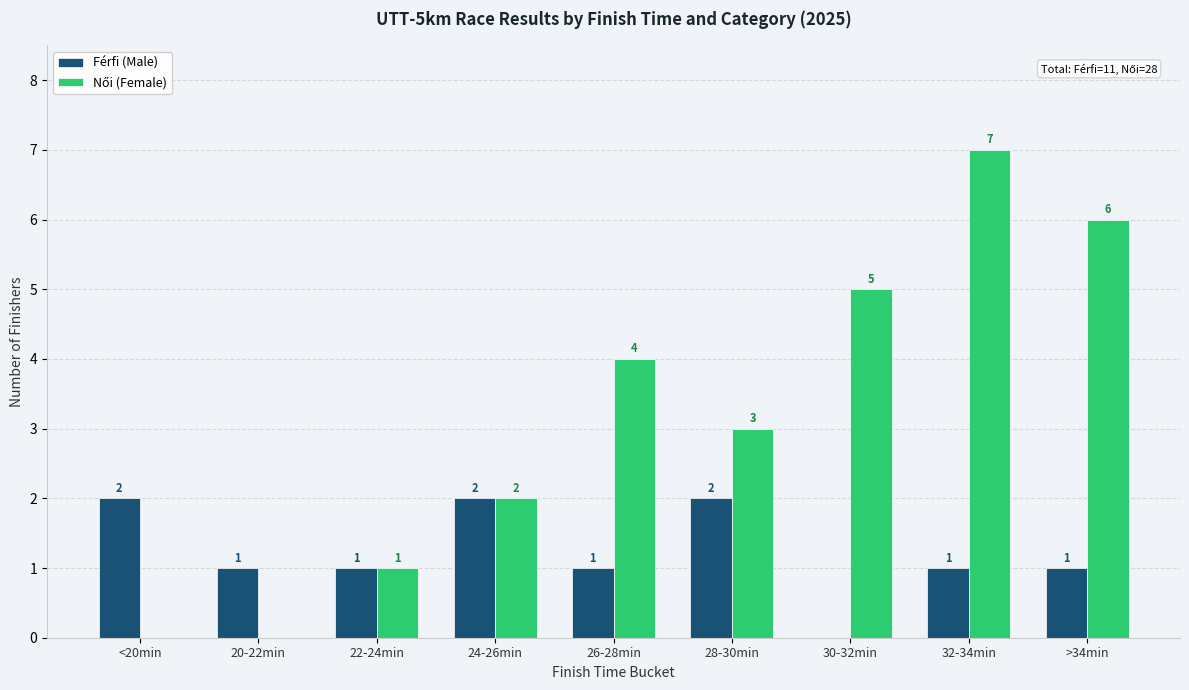

The Férfi (Male) series shows 1 at >34min. True or false?

True